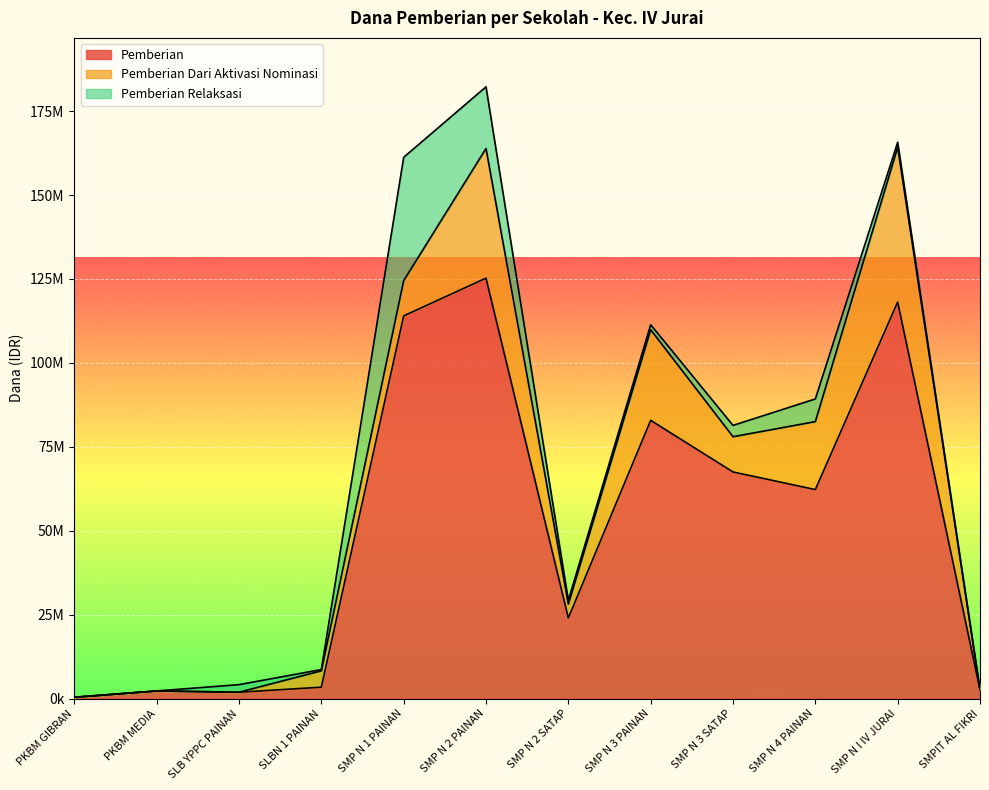

How many interior local valleys does the Pemberian Relaksasi series have?

2